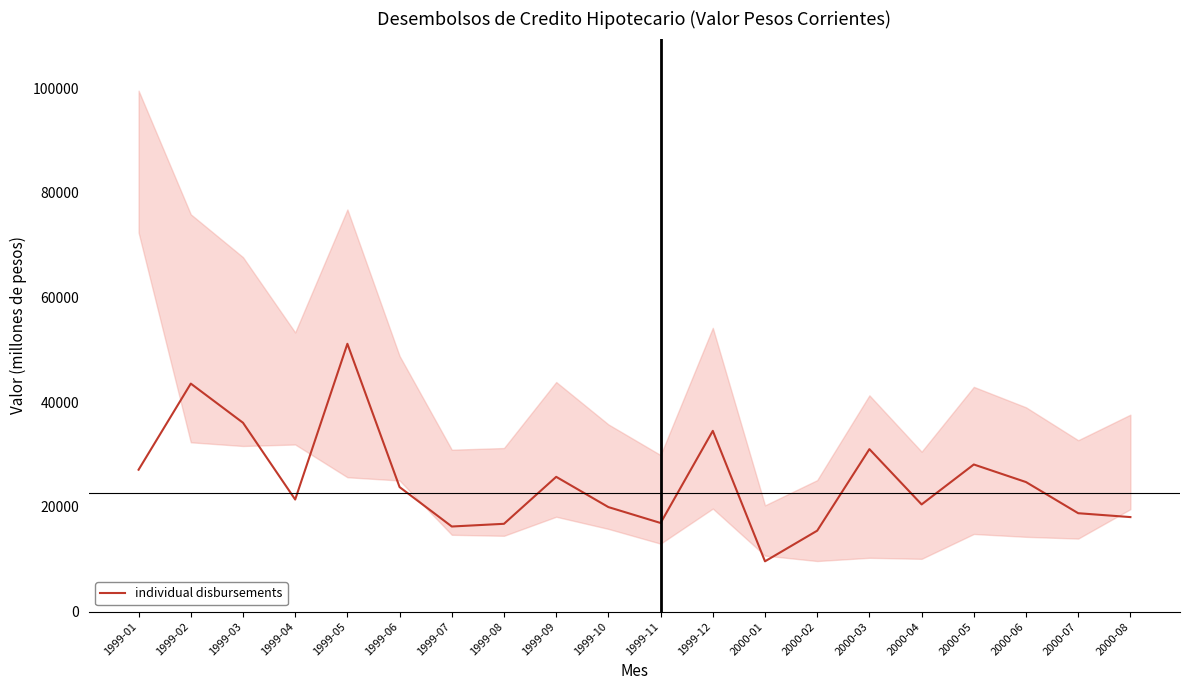

What is the minimum value shown in the chart?

9600.0